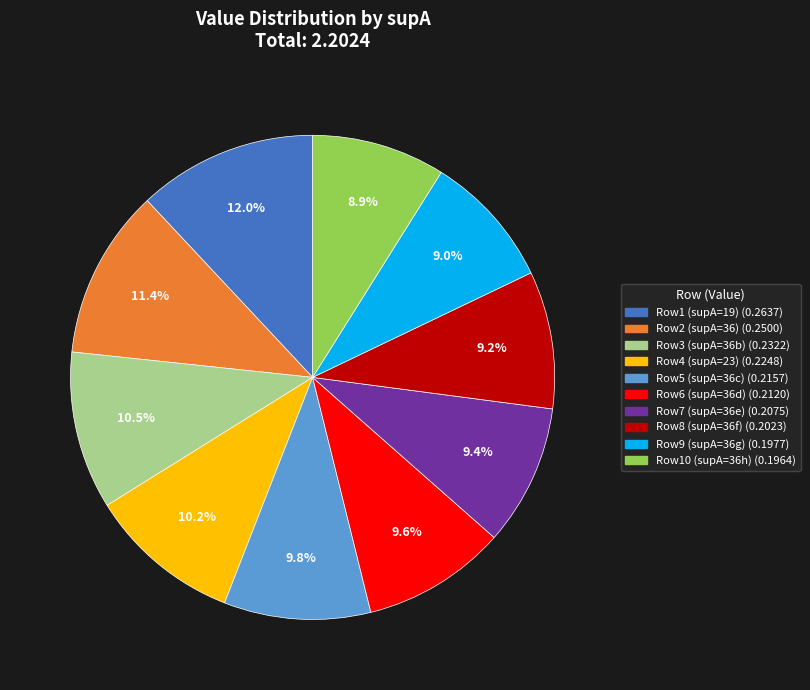

Does any single category account for the majority?

No